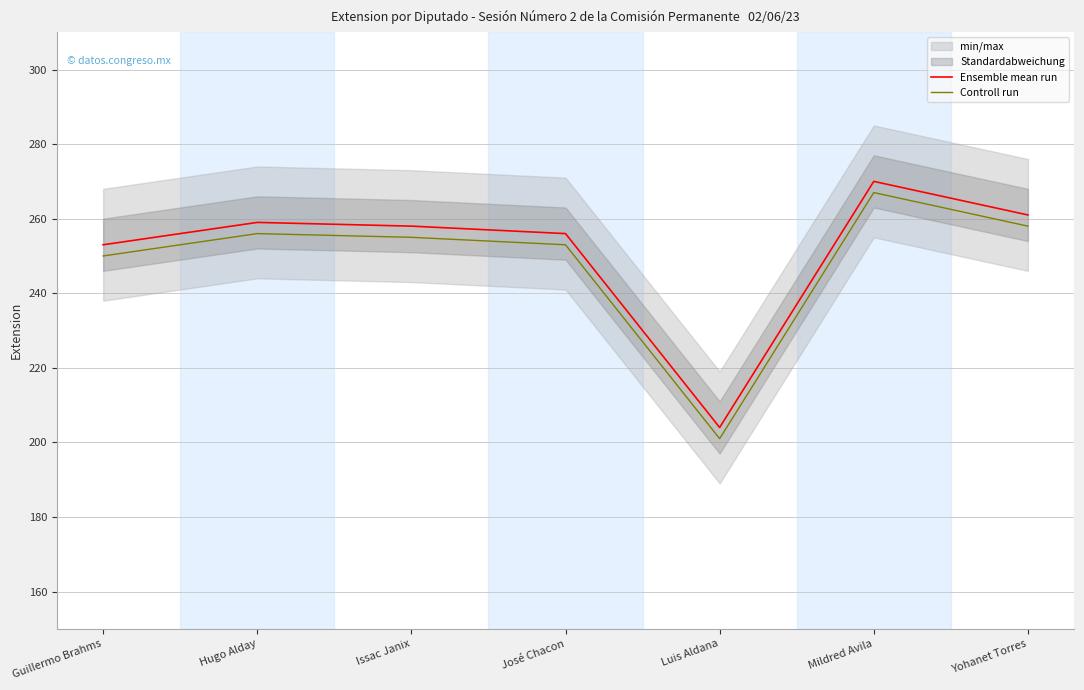

Is it true that Ensemble mean run equals 204 at Luis Aldana?

True